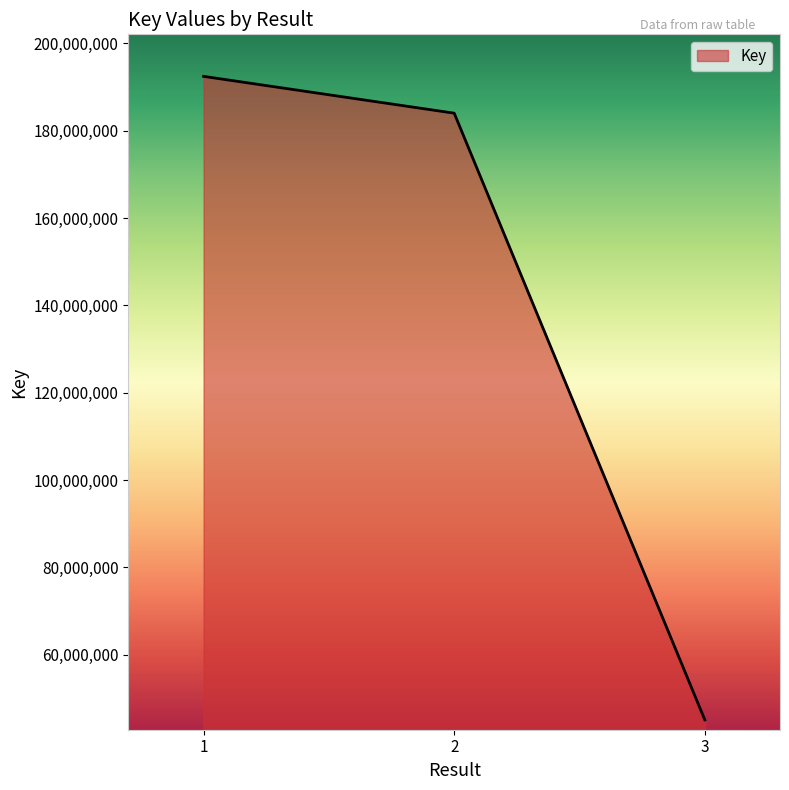

Reading left to right, what are all the values shown in this chart?

192418196	183992169	45117665